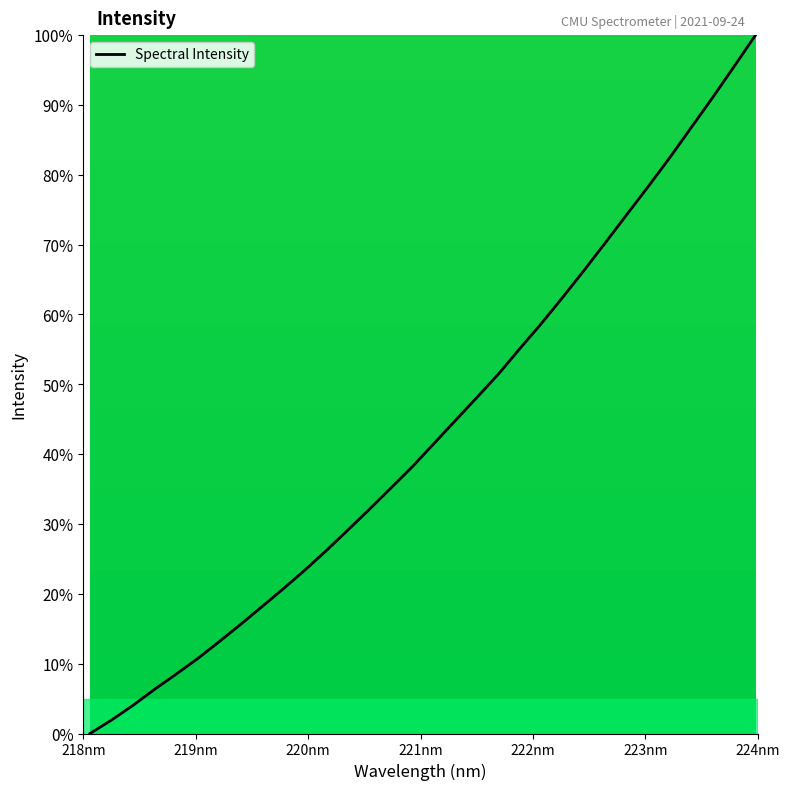

What is the maximum value shown in the chart?

100.0